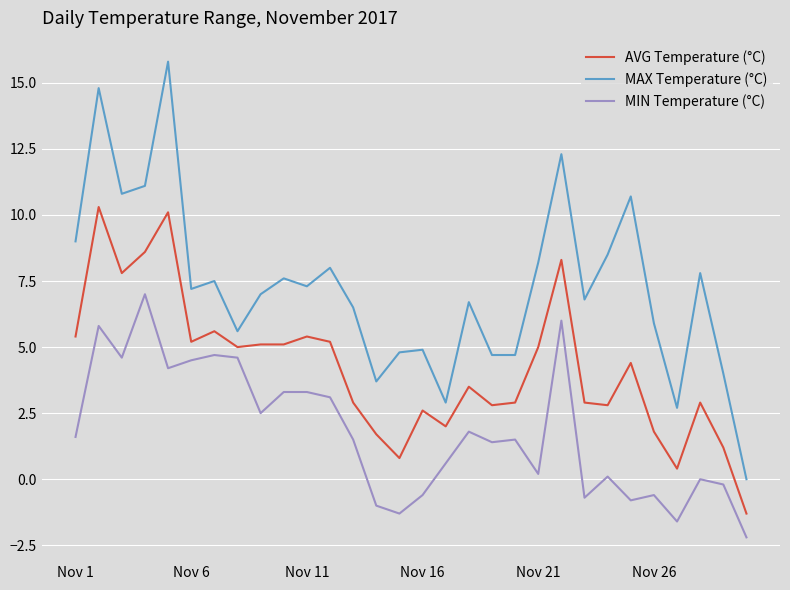

What is the sum of all MIN Temperature (°C) values?

53.3